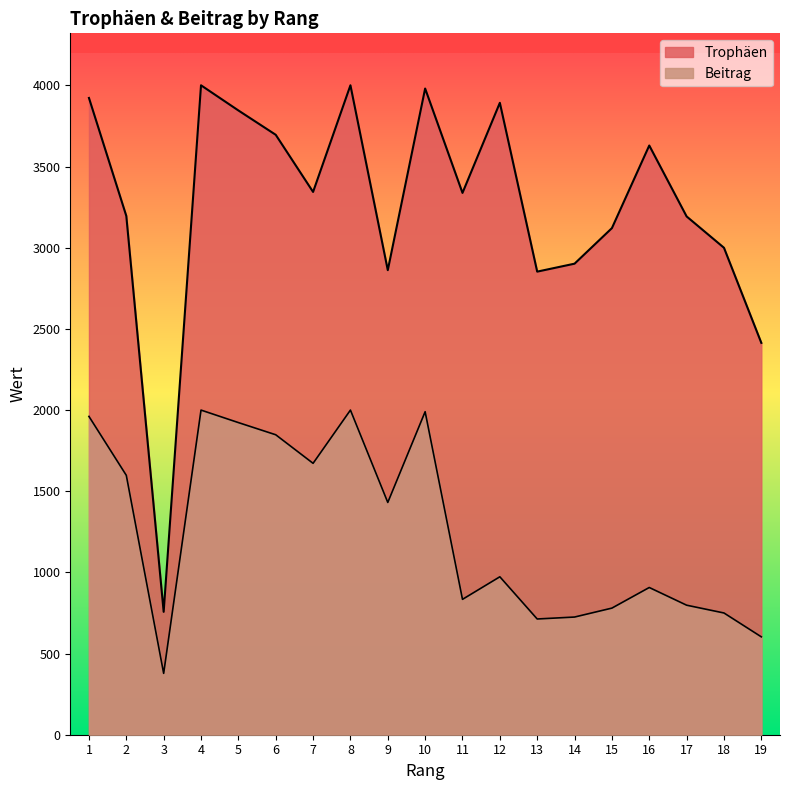

True or false: Trophäen and Beitrag cross at least once.

False